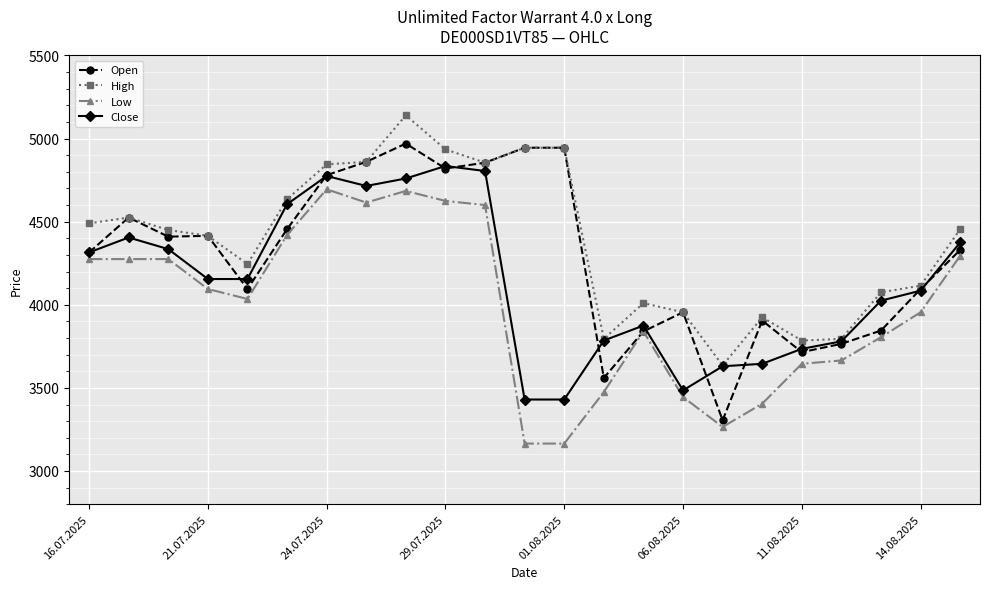

What is the greatest value displayed?

5140